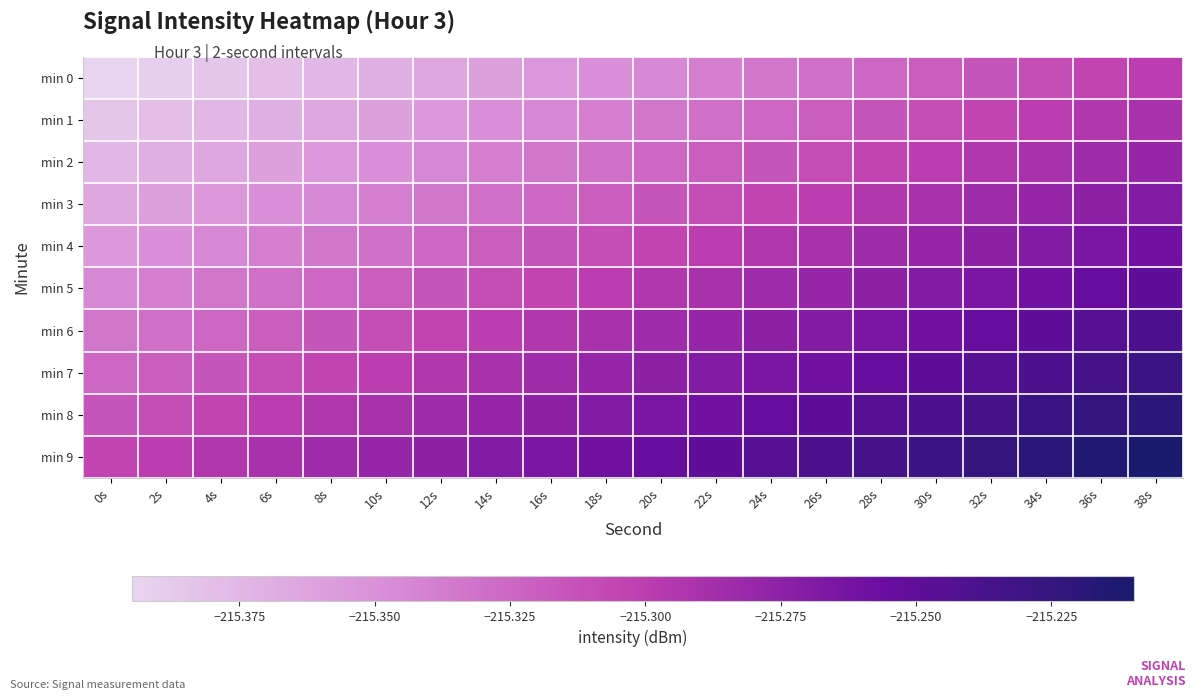

Rank the series at 28s from highest to lowest value.

min 9, min 8, min 7, min 6, min 5, min 4, min 3, min 2, min 1, min 0